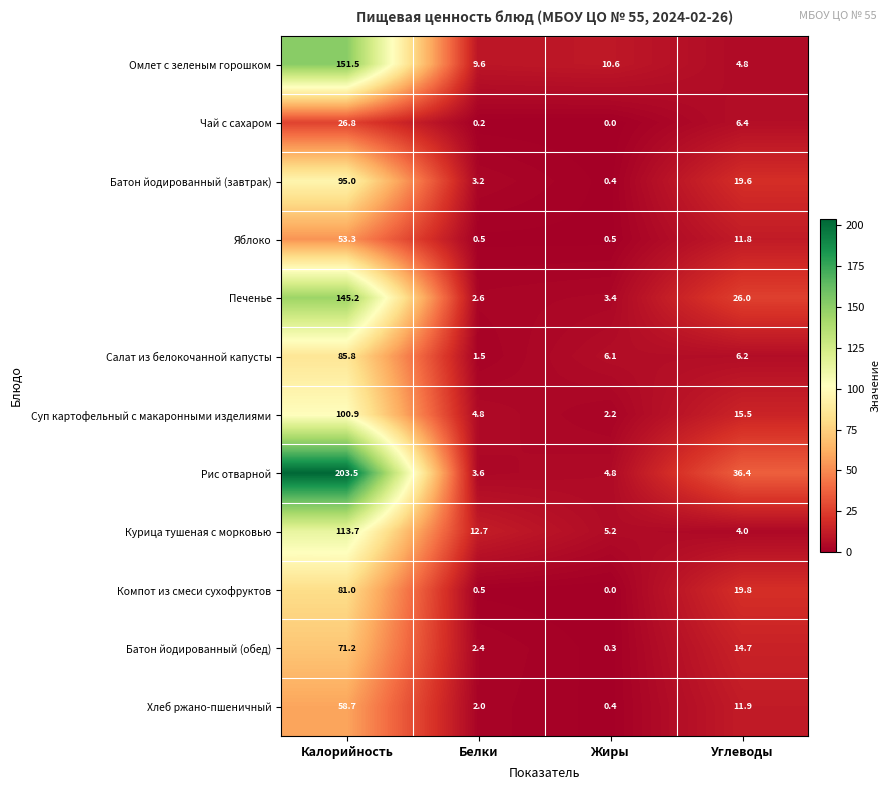

What is the difference between the Чай с сахаром values at Жиры and Углеводы?

6.4